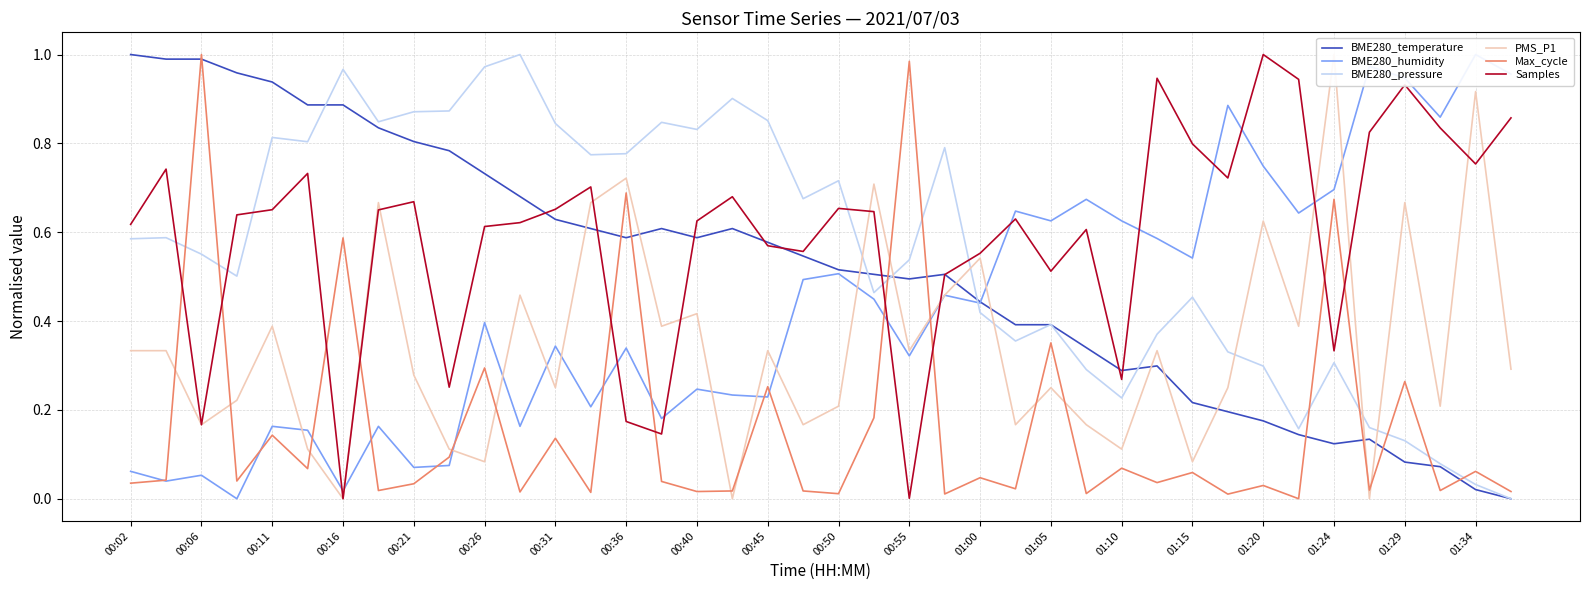

Is the value of BME280_temperature at 00:50 greater than the value of BME280_pressure at 01:00?

Yes